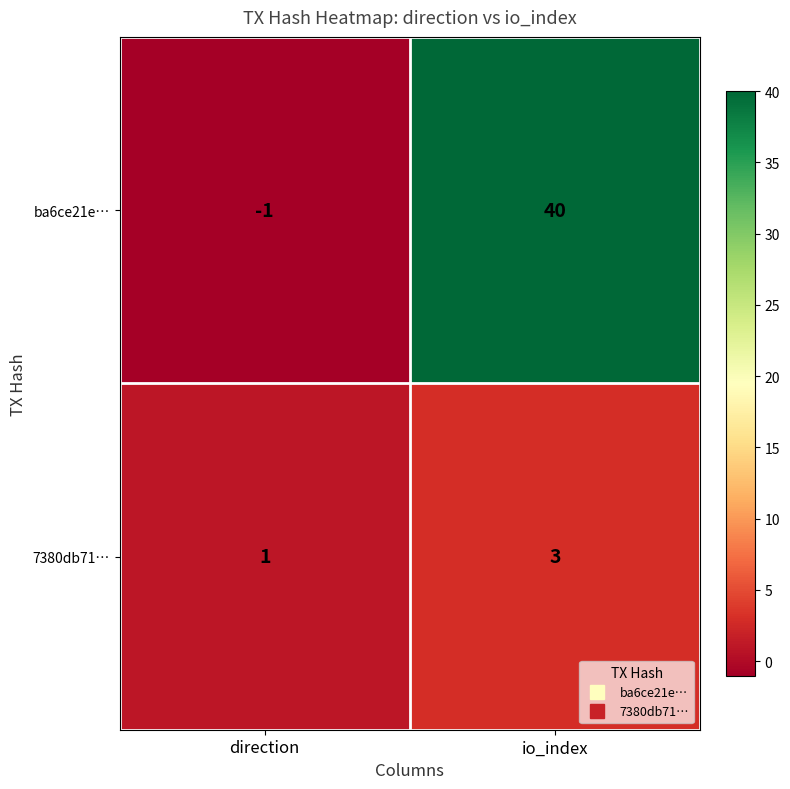

What is the difference between the highest and lowest values at io_index?

37